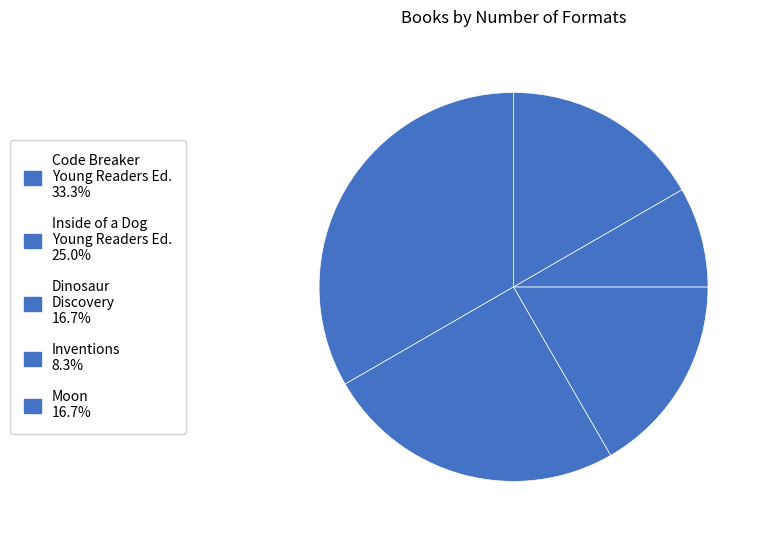

How many segments does this pie chart have?

5